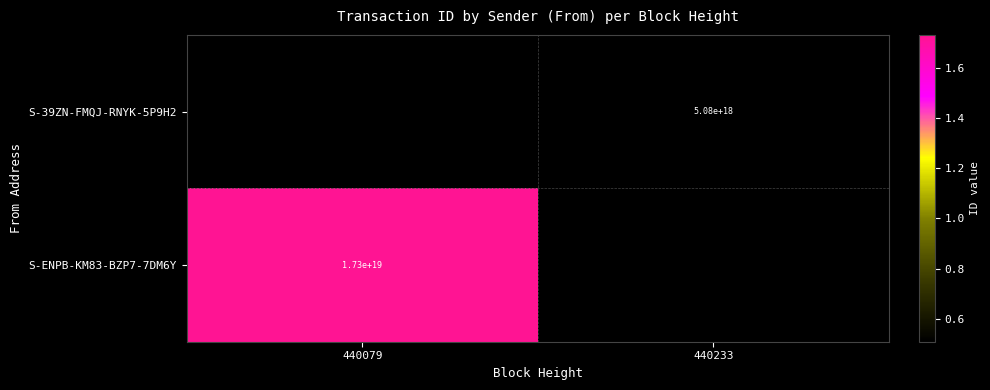

How many data points does each series have?

2